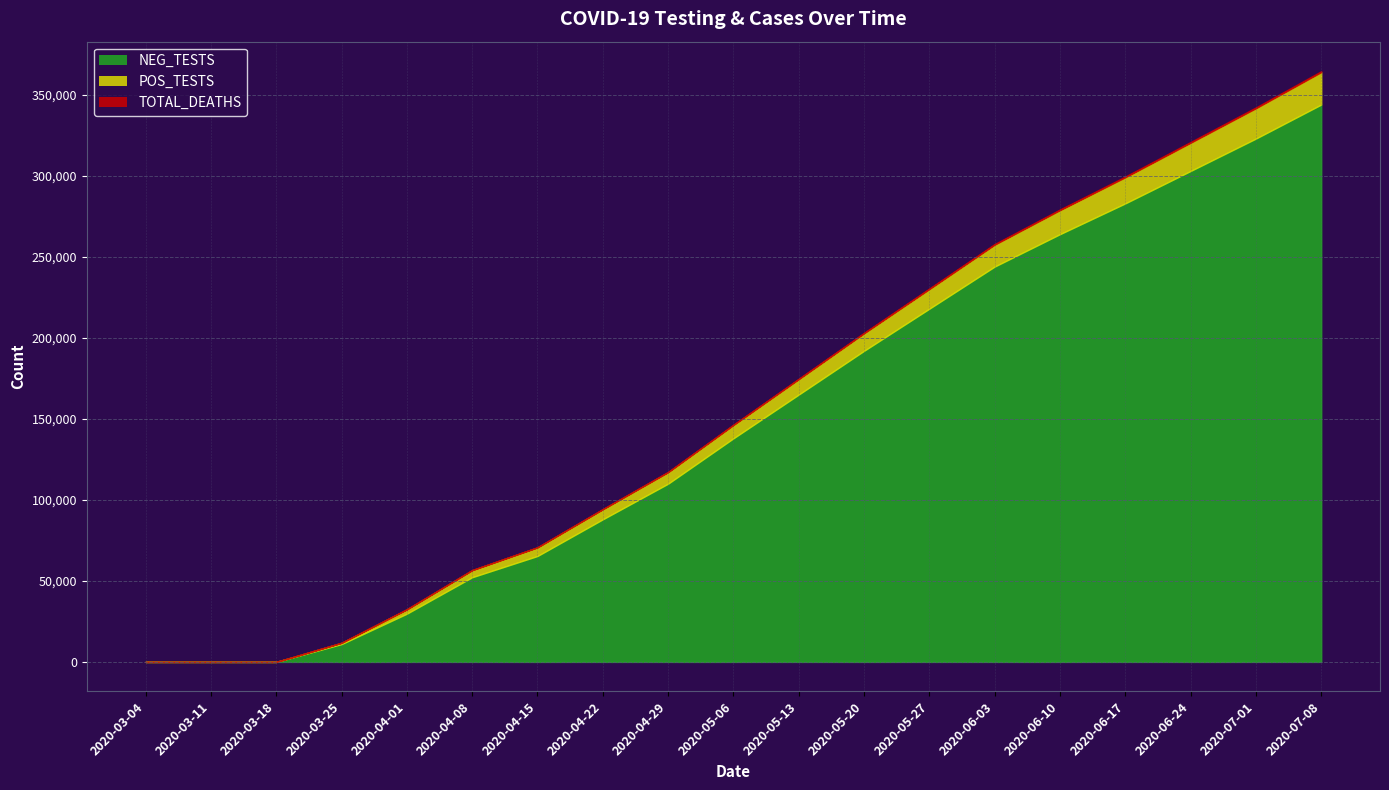

Between 2020-03-18 and 2020-05-27, which series saw the biggest shift?

NEG_TESTS